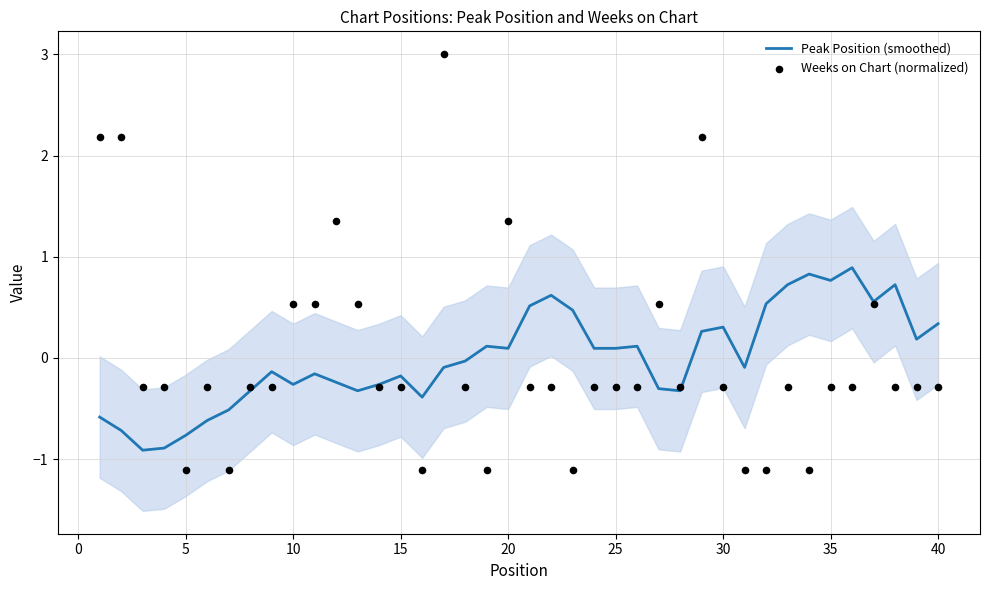

The Peak Position (smoothed) series shows 0.3 at 40. True or false?

True